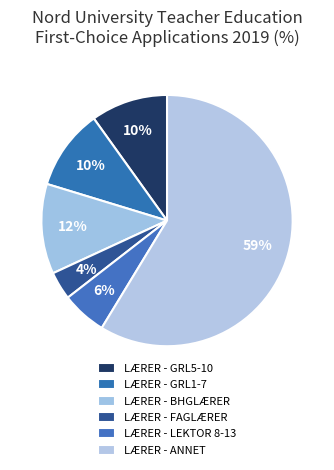

Count the number of slices in the pie.

6